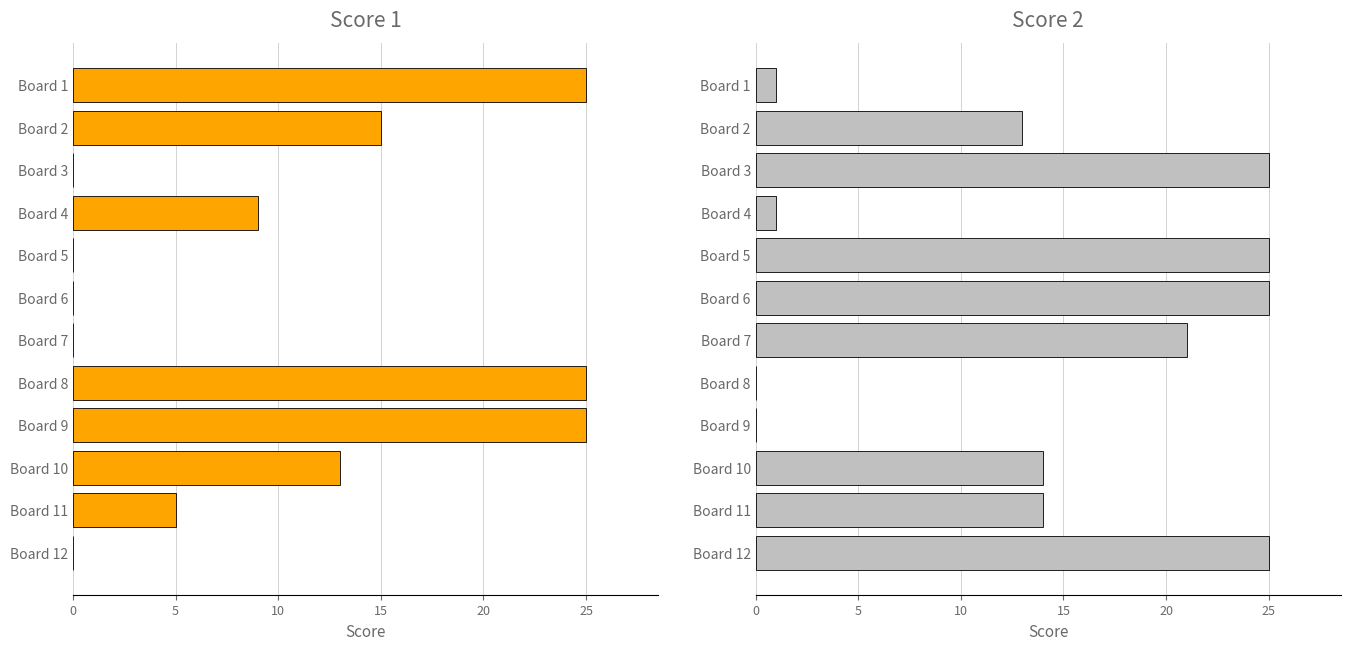

Which series has the largest total across all categories?

Score 2